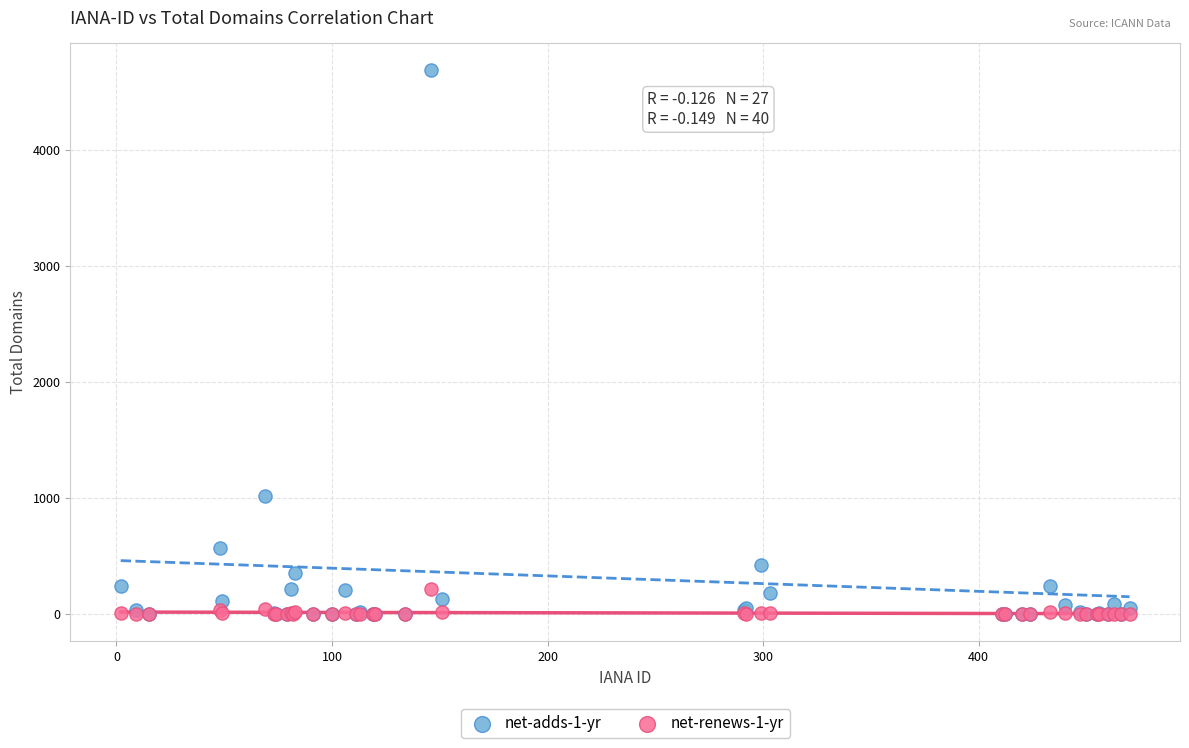

Across all series, what Y value is closest to 2343?

1020